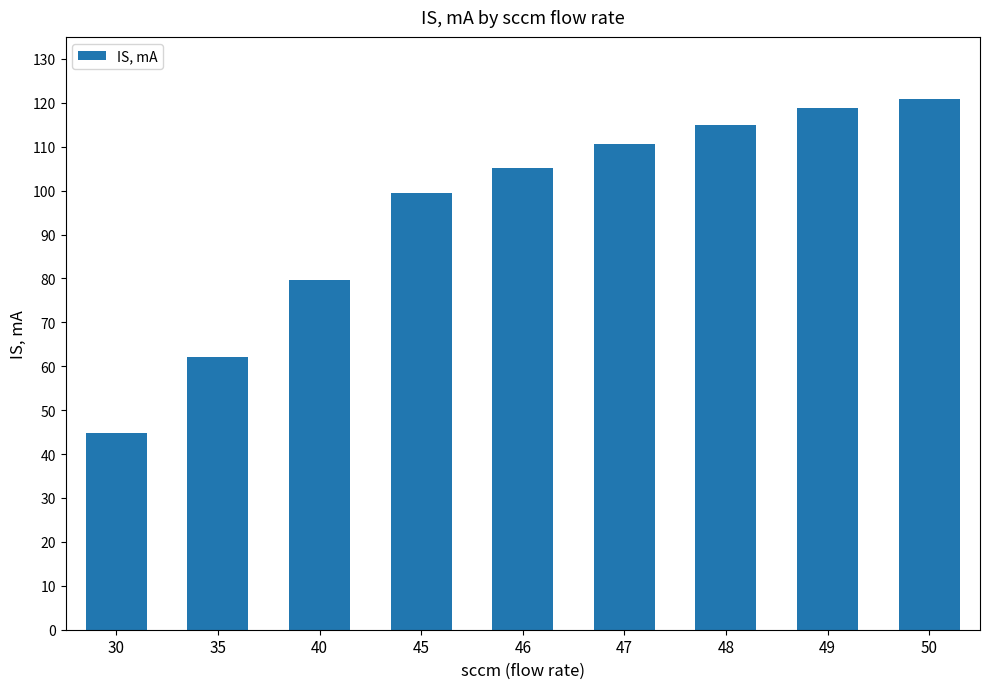

What is the smallest value displayed?

44.7